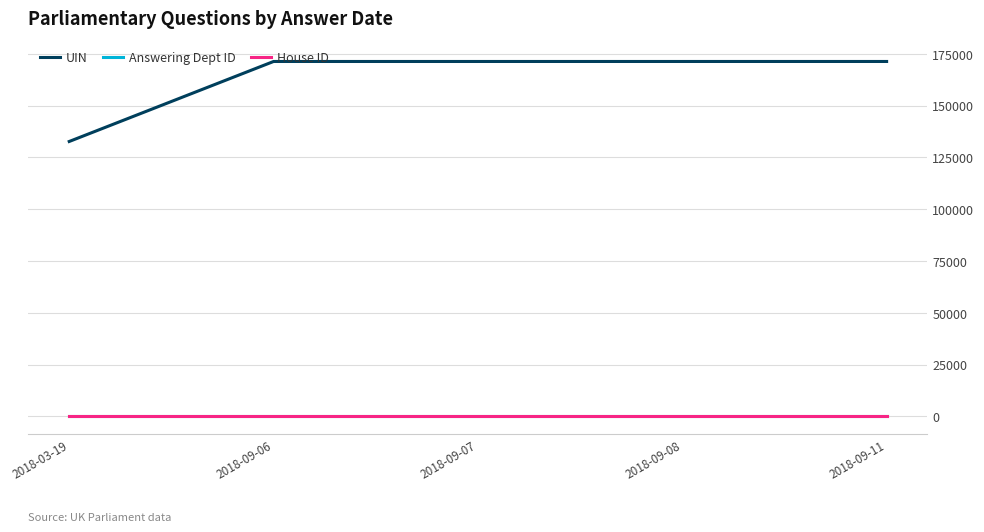

The value of UIN at 2018-09-07 is 101885. True or false?

False